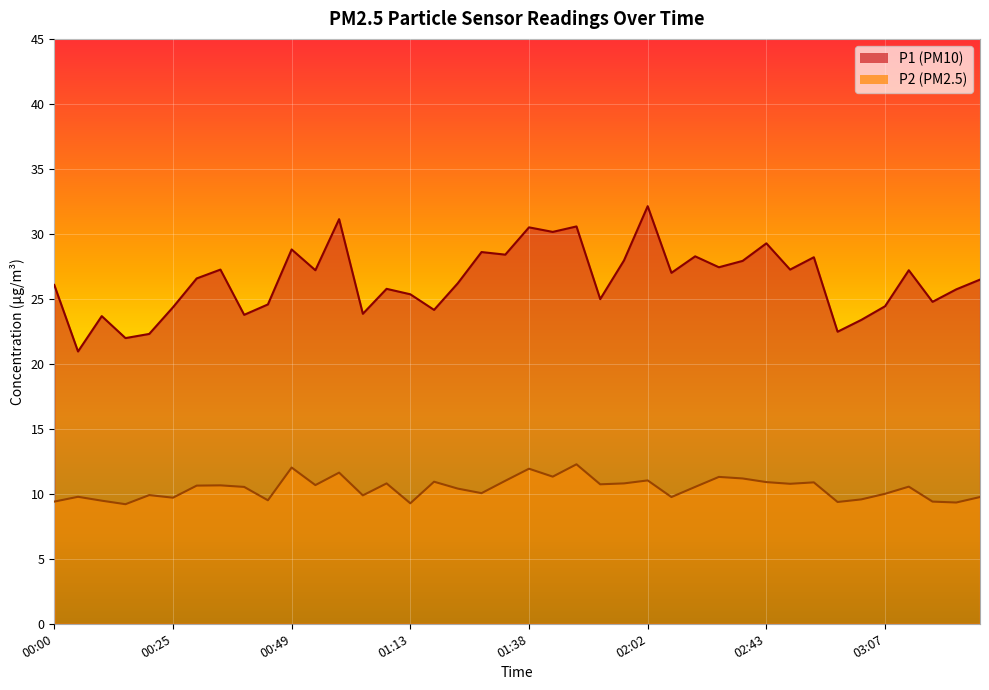

What is the label of the 39th point from the left?

03:22